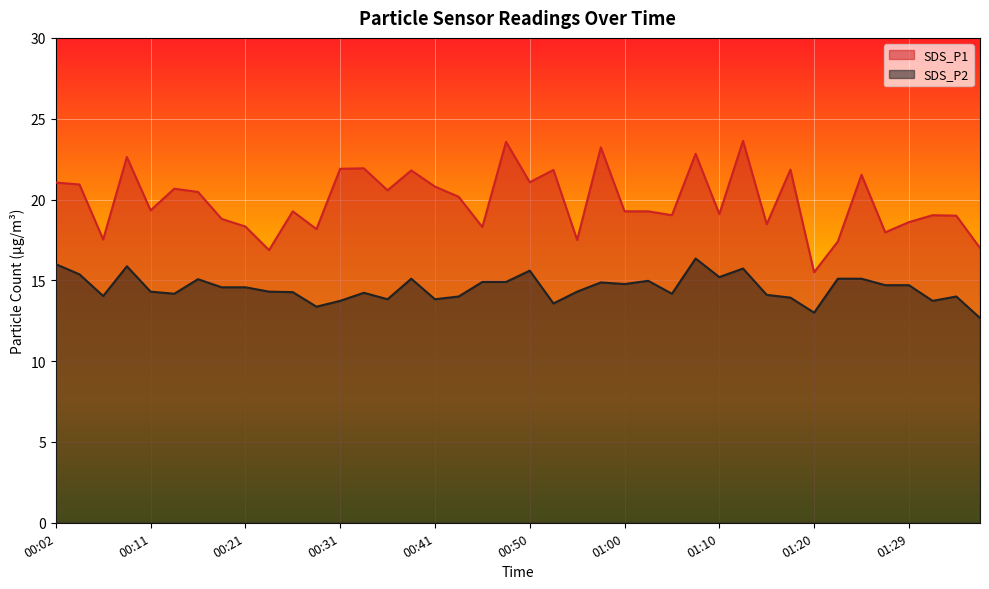

True or false: SDS_P2 and SDS_P1 cross at least once.

False